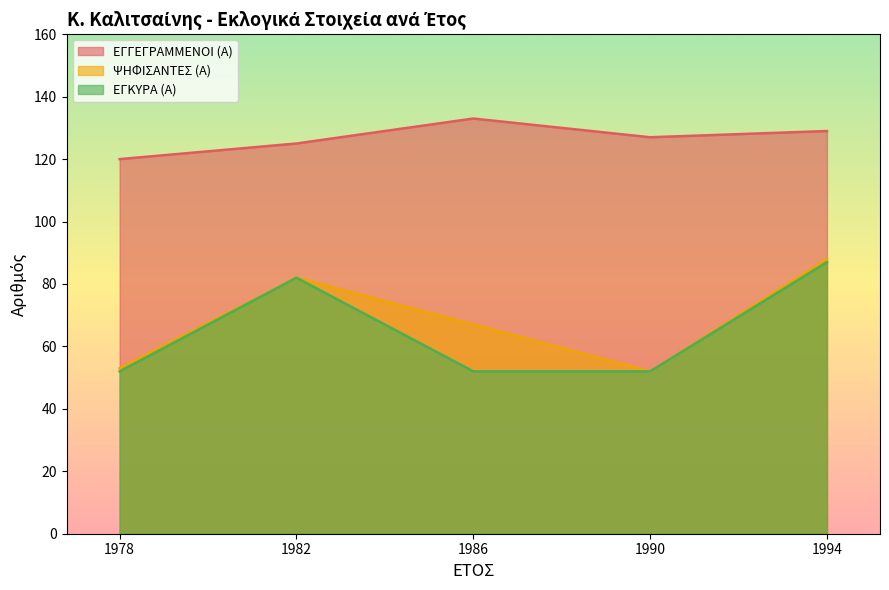

True or false: ΕΓΚΥΡΑ (Α) has a value of 16 at 1990.

False